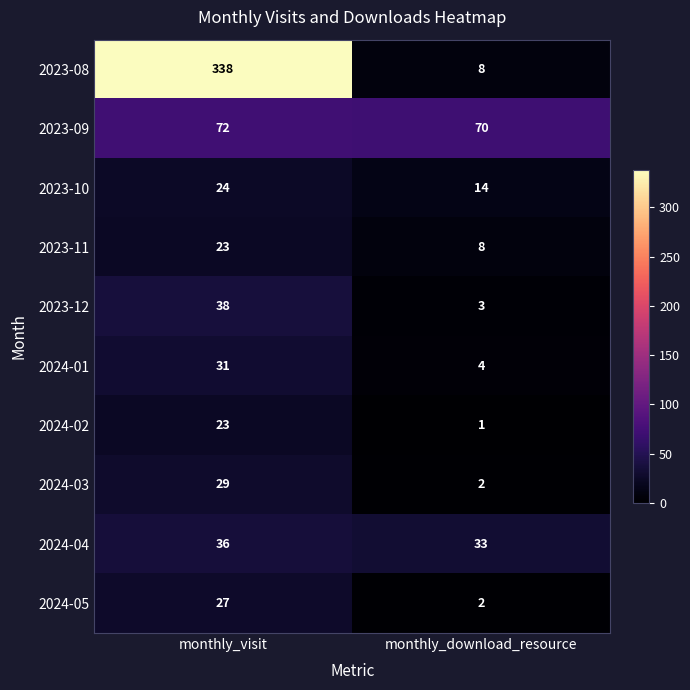

What is the spread (max minus min) of values at monthly_download_resource?

69